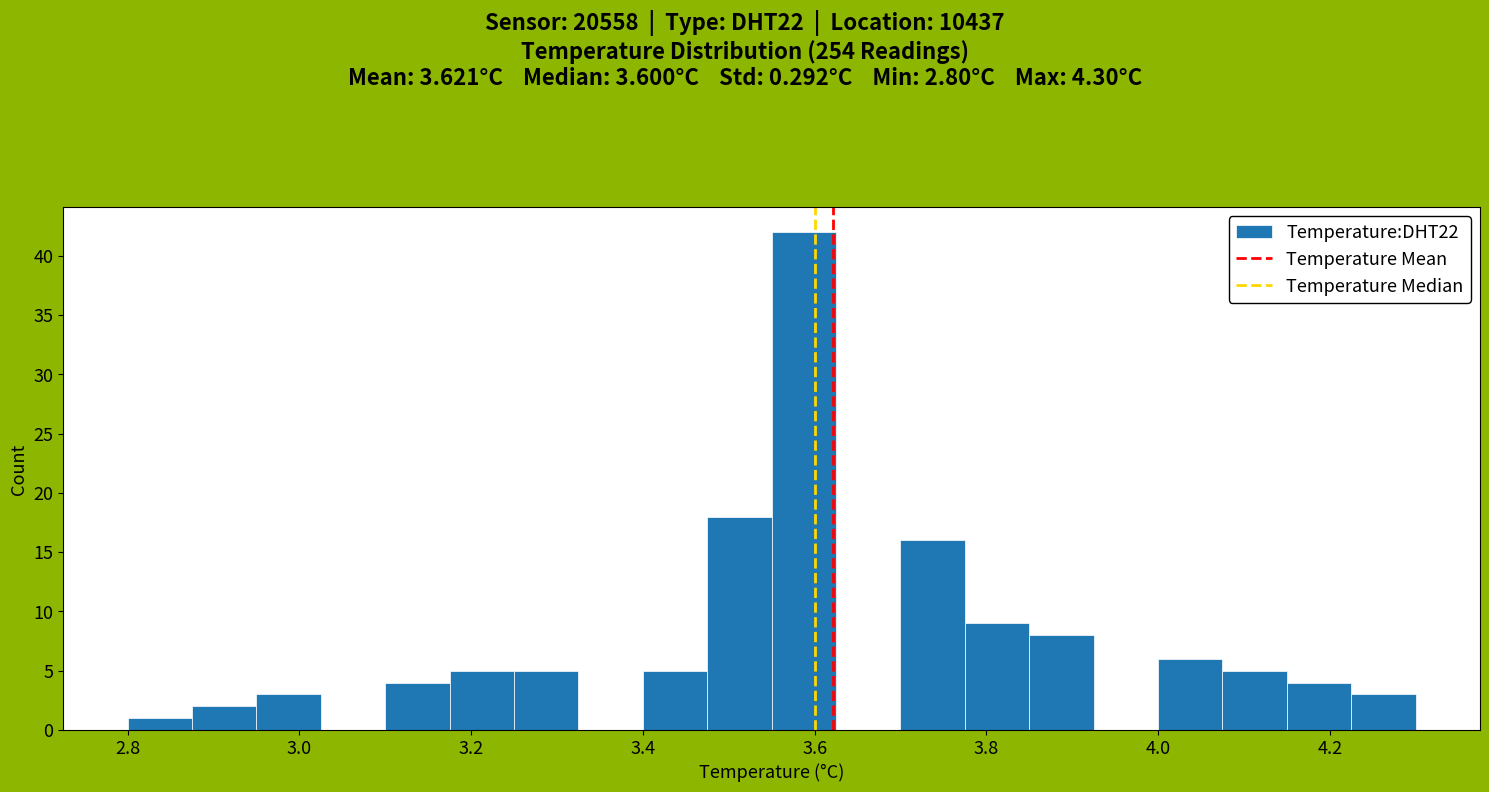

Read against the x-axis, roughly where is the centre of the tallest bar?

3.58